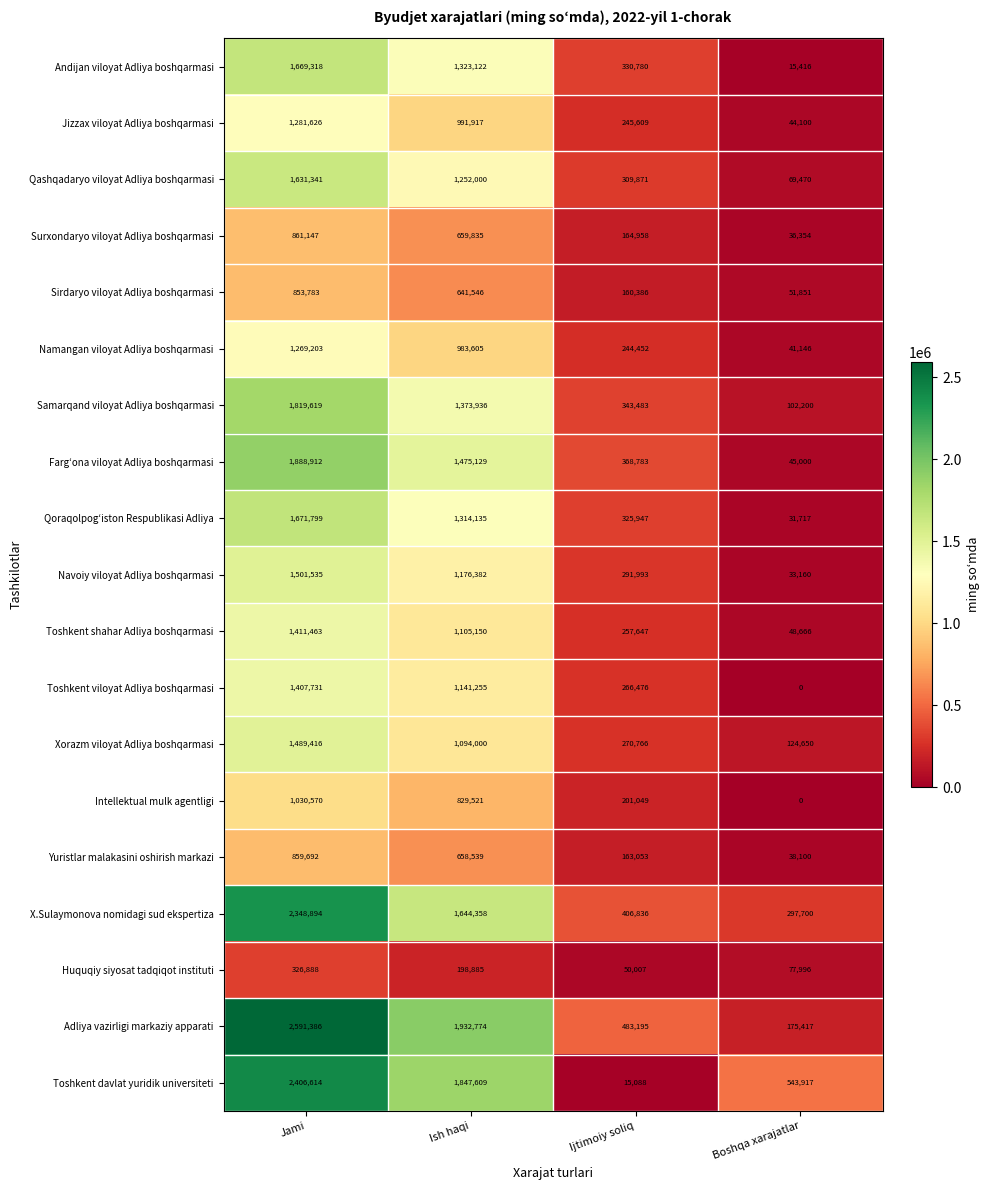

What is the total value across all series at Boshqa xarajatlar?

1776860